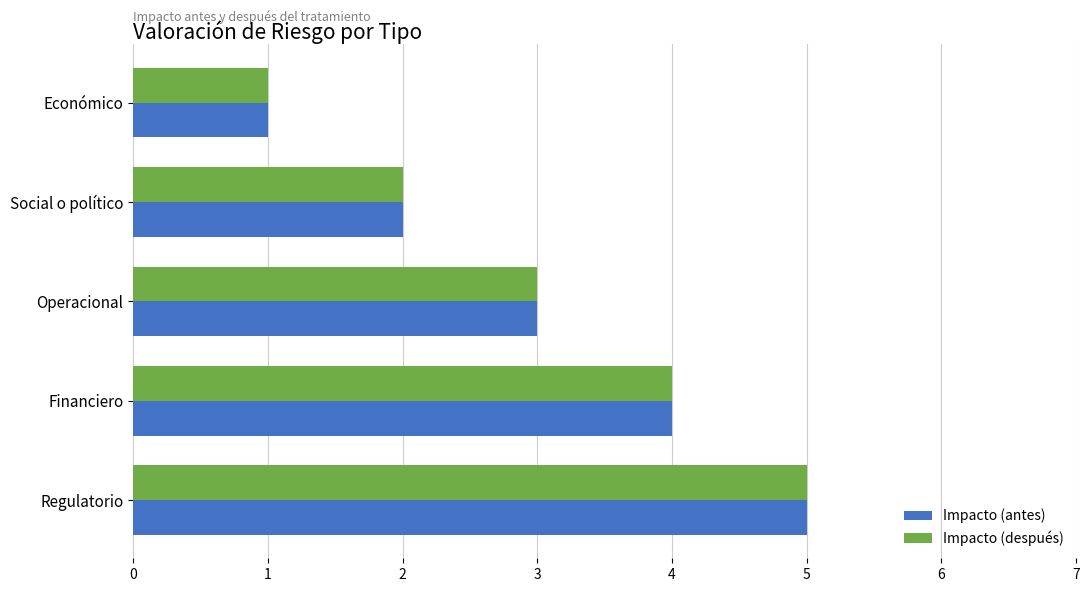

What is the average value of the Impacto (después) series?

3